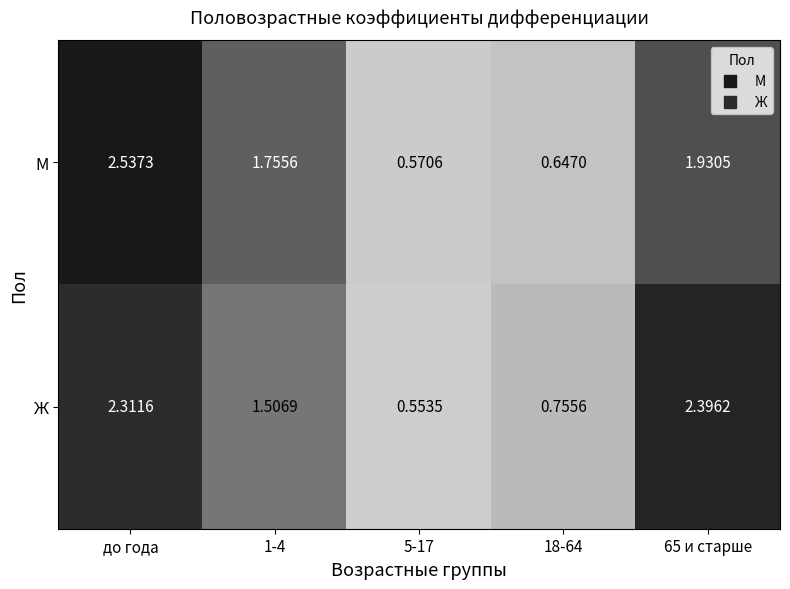

Rank the series at до года from lowest to highest value.

Ж, М